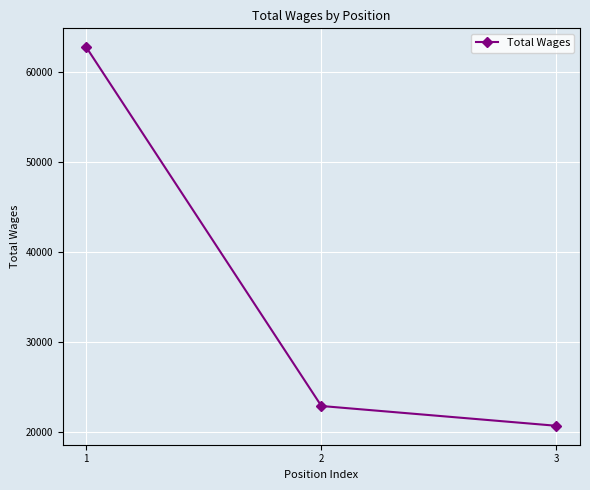

How many lines are shown in the chart?

1